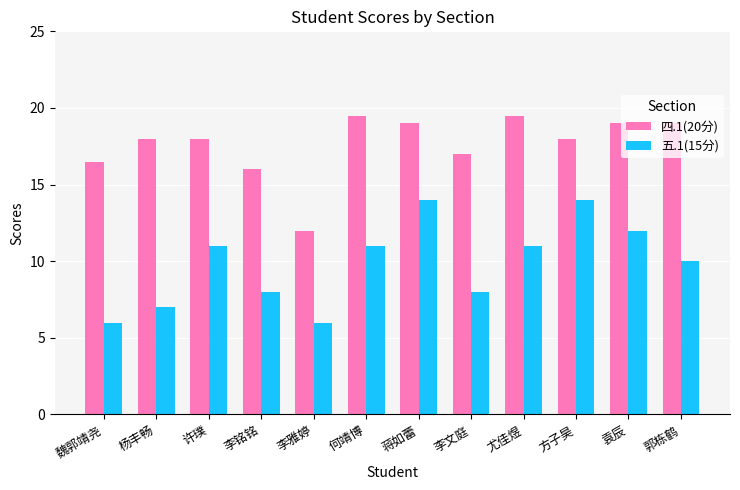

Which series has the largest total across all categories?

四.1(20分)